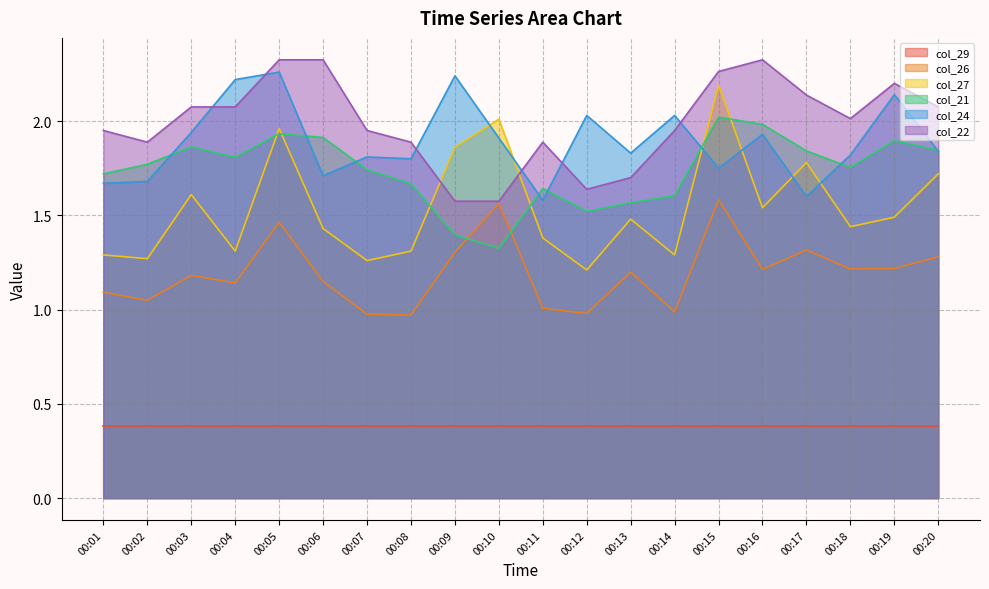

What is the minimum value shown in the chart?

0.4